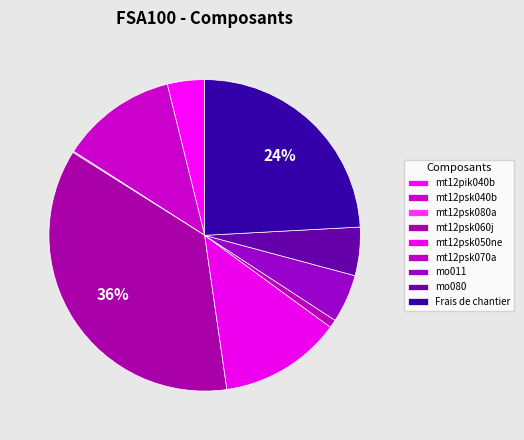

Between mt12psk080a and mo080, which is larger?

mo080